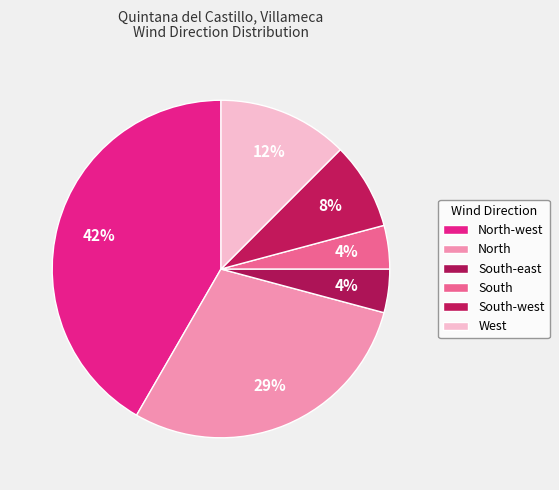

Rank the categories by value from highest to lowest.

North-west, North, West, South-west, South-east, South